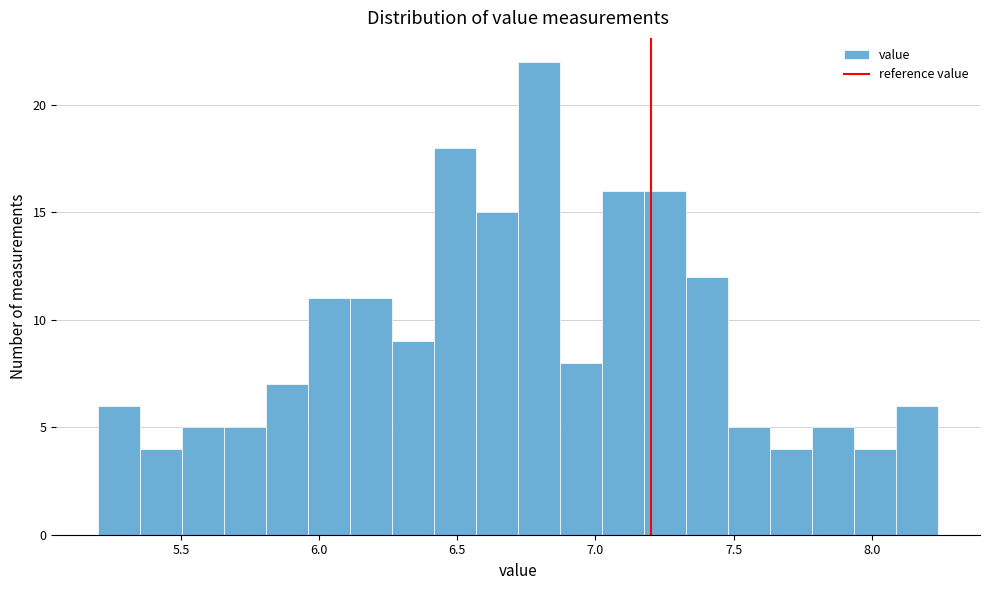

Read against the x-axis, roughly where is the centre of the tallest bar?

6.80